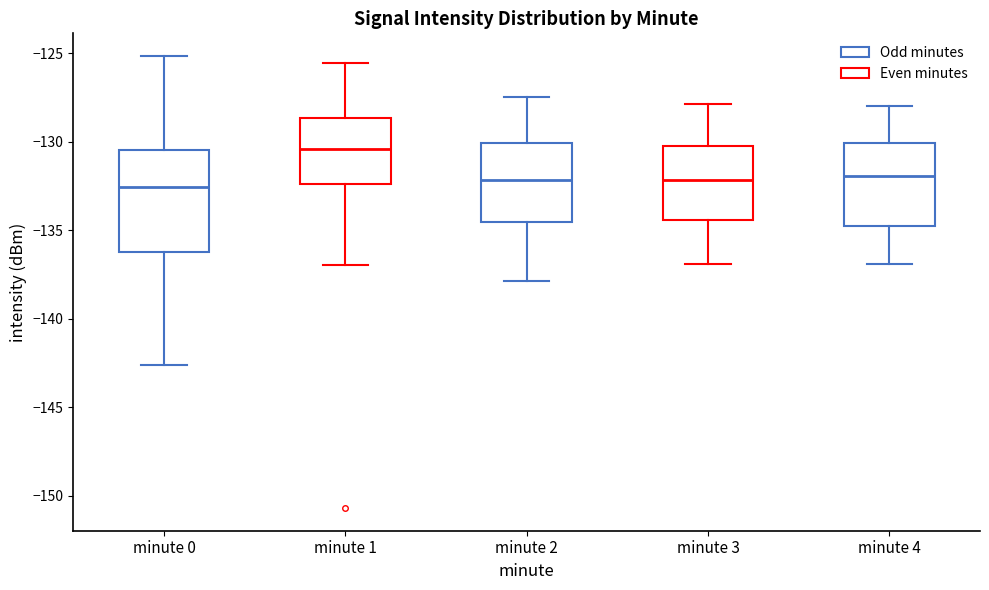

Where does the median line of the box for minute 4 sit on the y-axis? The values are not printed on the chart, so give them approximately, as read against the axis.

-132.0